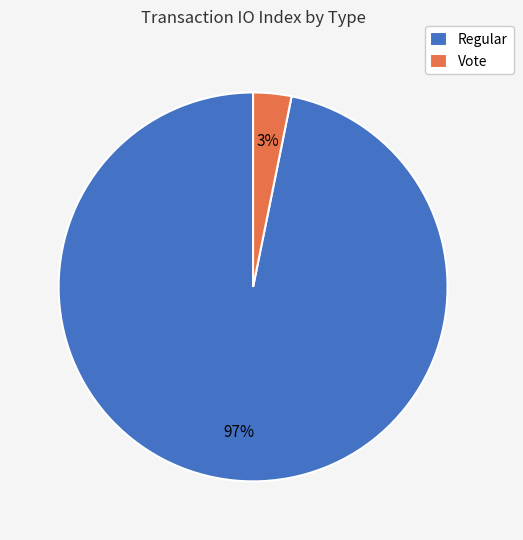

Rank the categories by value from highest to lowest.

Regular, Vote